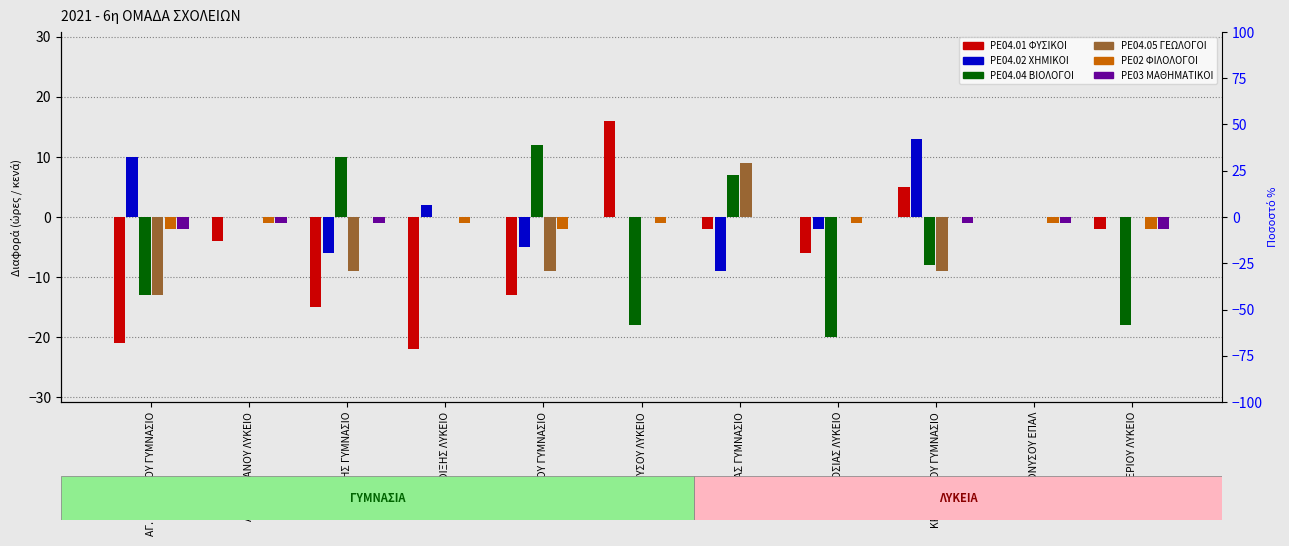

Is it true that PE02 ΦΙΛΟΛΟΓΟΙ equals 0 at ΔΡΟΣΙΑΣ ΓΥΜΝΑΣΙΟ?

True